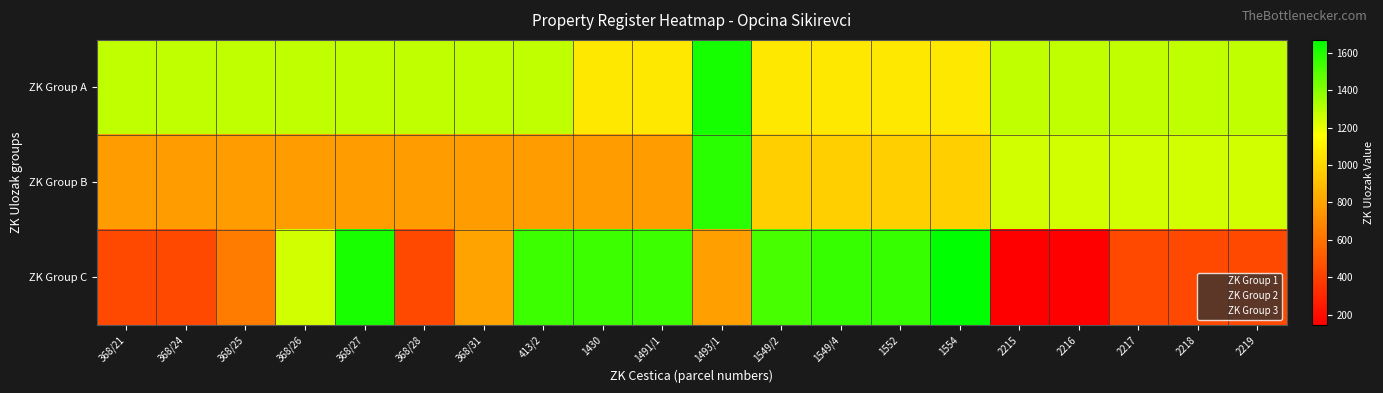

Which series has the largest range (max minus min)?

ZK Group C